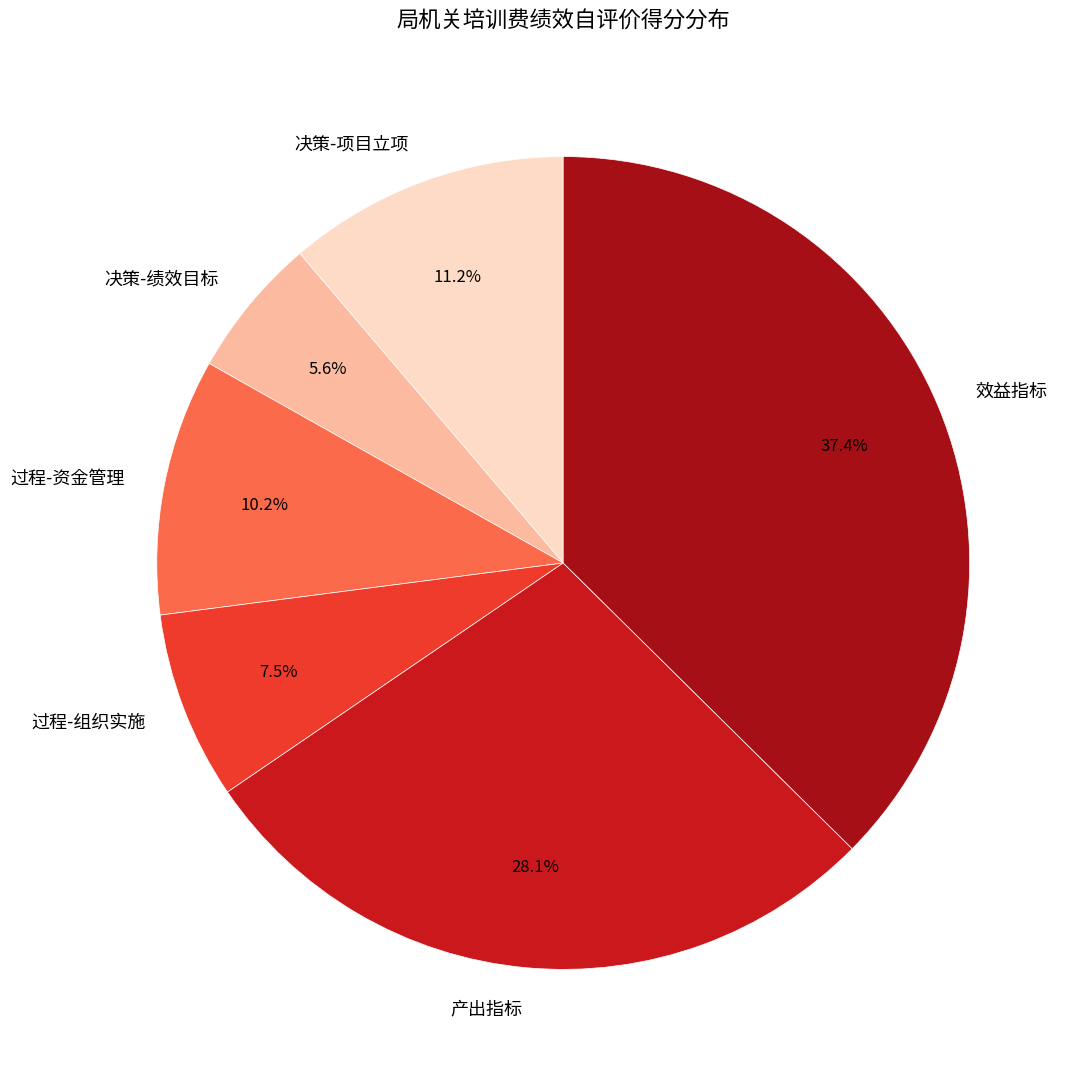

Combined, do 效益指标 and 过程-组织实施 account for over 50%?

No